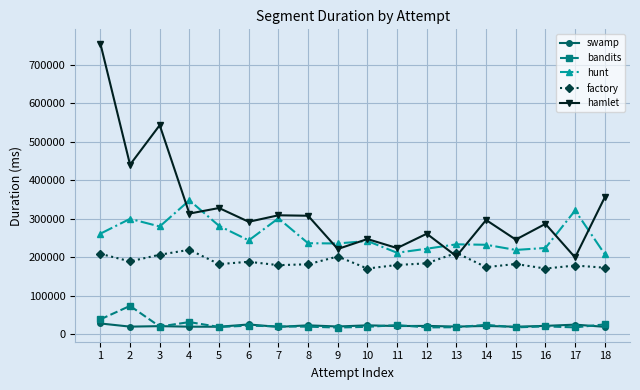

True or false: bandits and hamlet intersect in this chart.

False